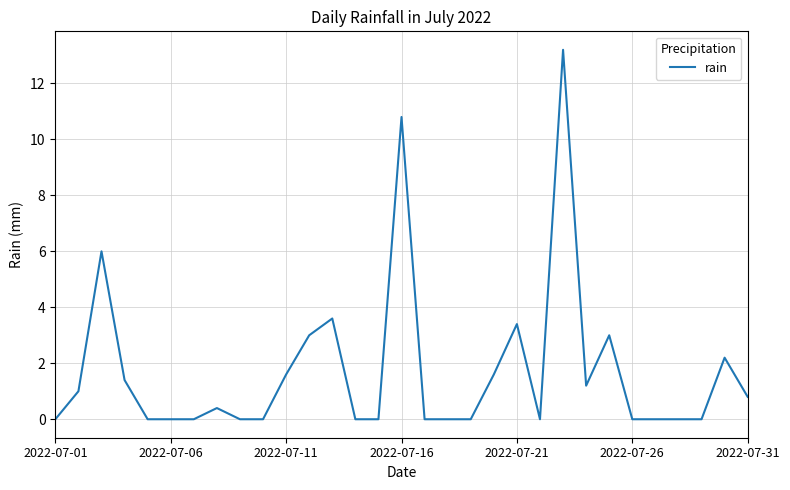

What is the difference between the maximum and minimum values?

13.2